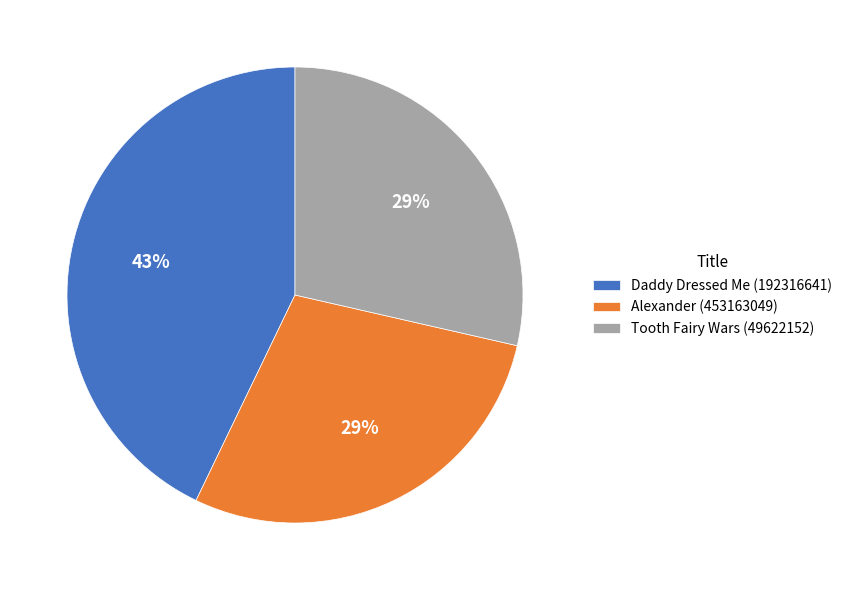

The Alexander (453163049) slice represents 29% of the pie. True or false?

True